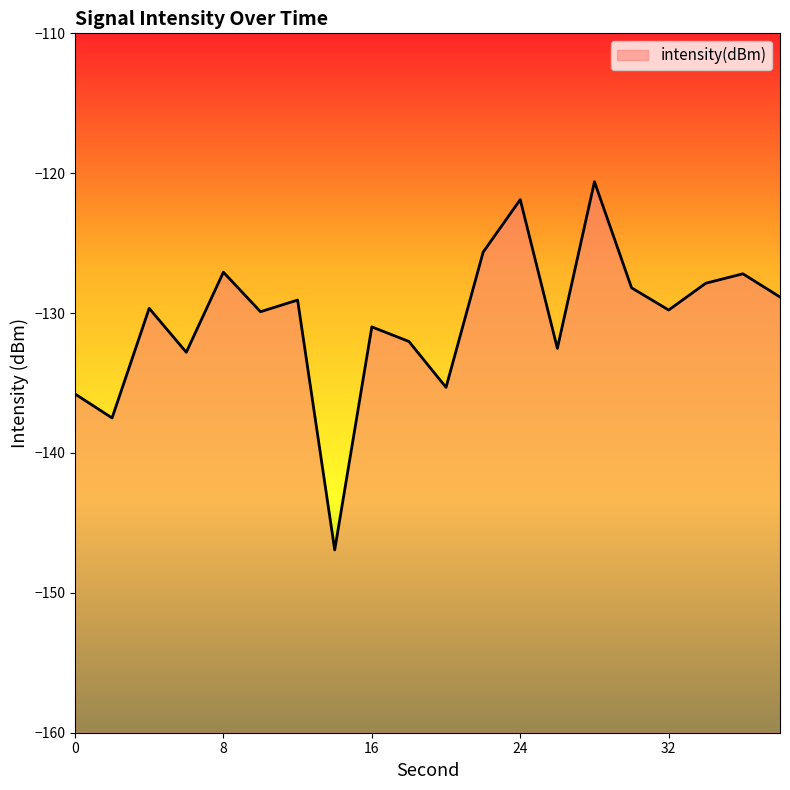

What is the change in value from 30 to 38?

-0.7